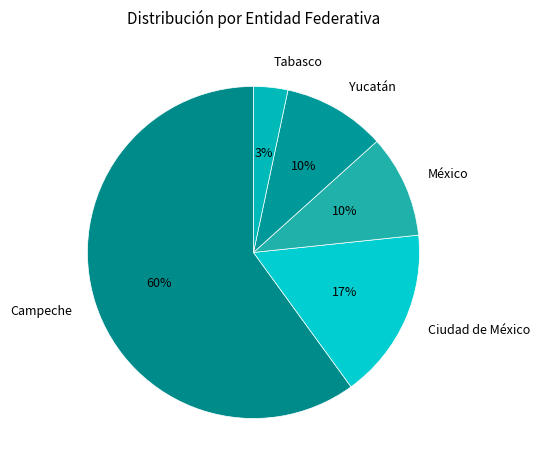

Which has a higher value, Campeche or México?

Campeche